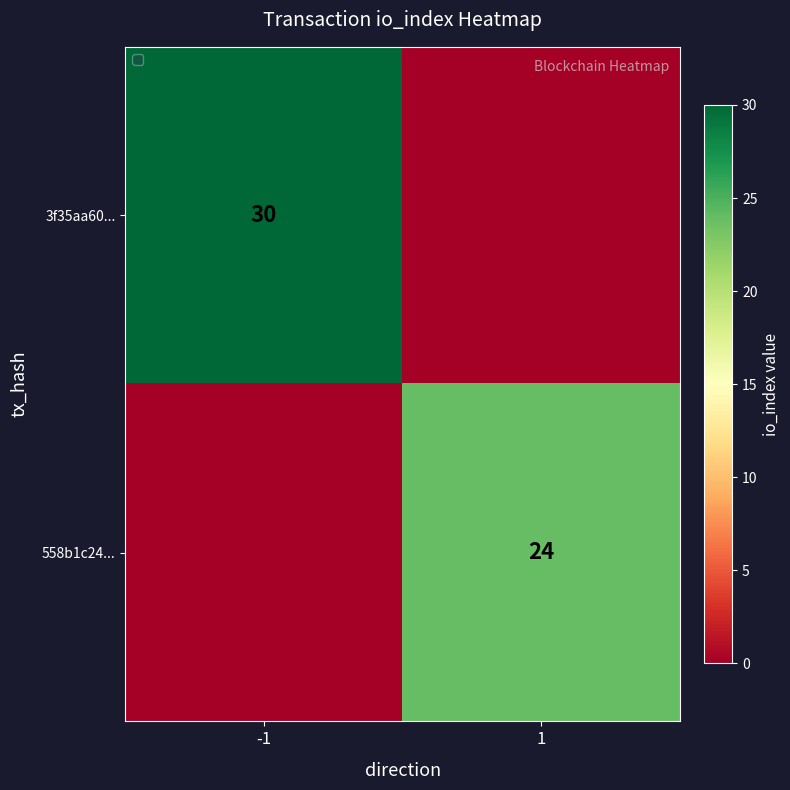

What is the total value across all series at -1?

30